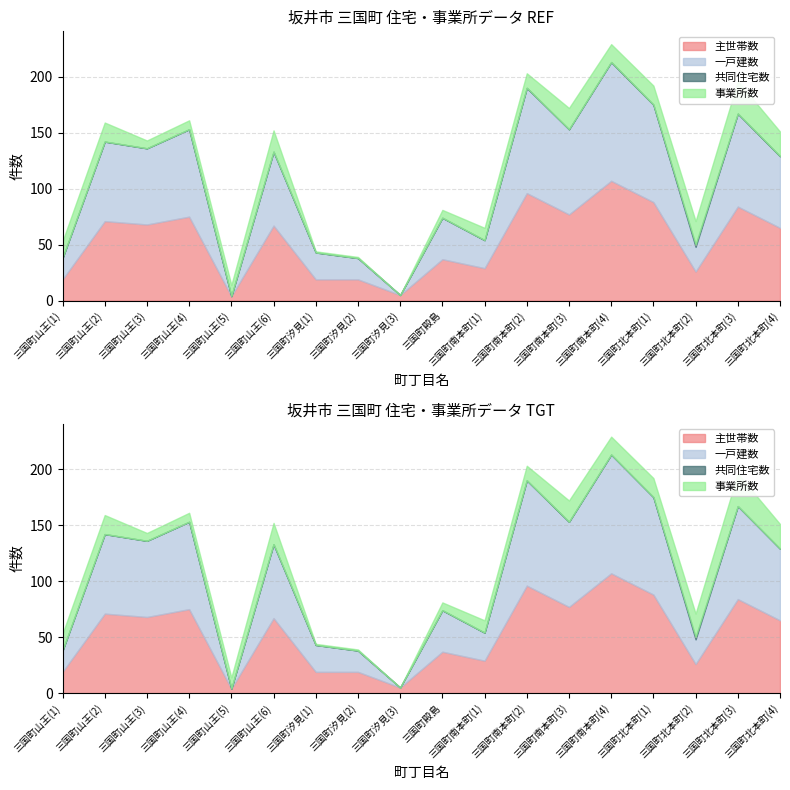

Where do 事業所数 and 主世帯数 first cross each other?

三国町山王(4) and 三国町山王(5)